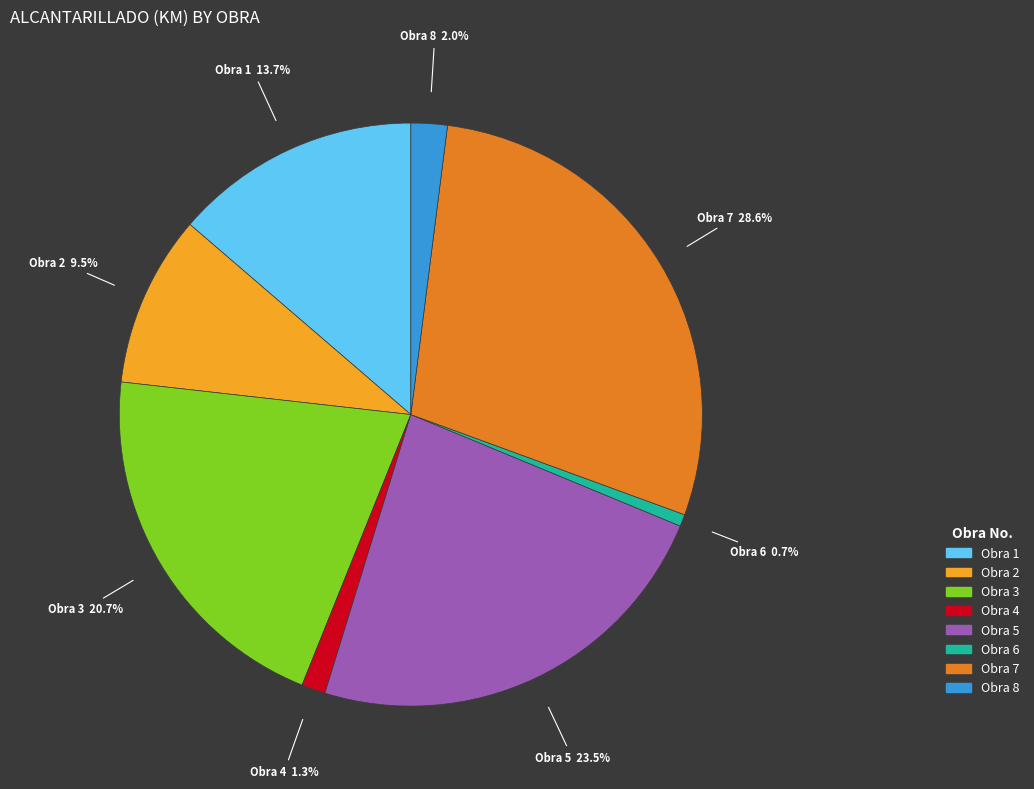

Rank the categories by value from highest to lowest.

Obra 7, Obra 5, Obra 3, Obra 1, Obra 2, Obra 8, Obra 4, Obra 6